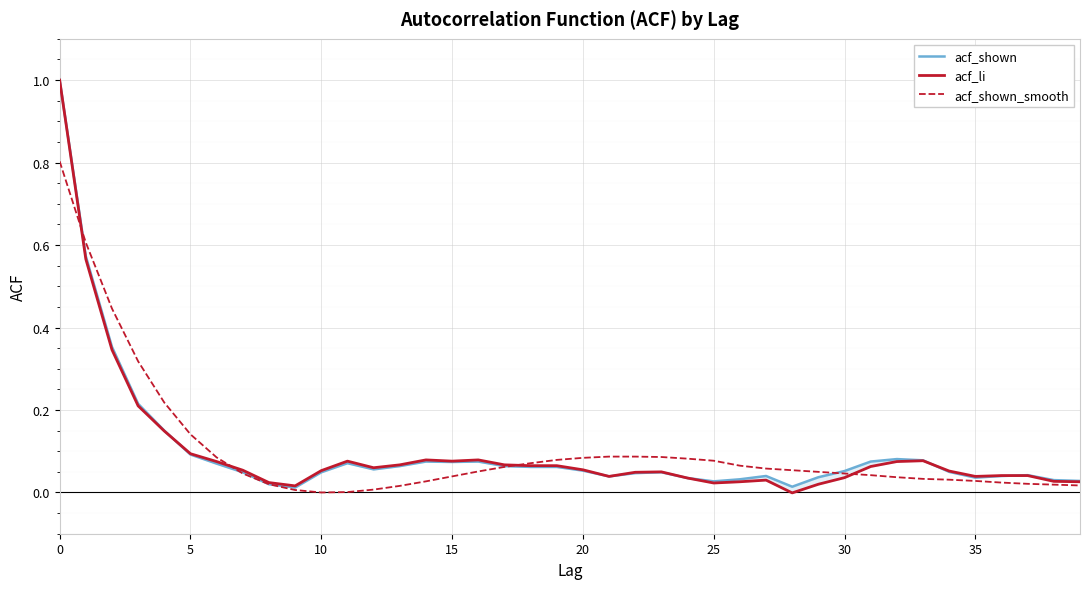

True or false: acf_shown has more than 2 points higher than both neighbors.

True